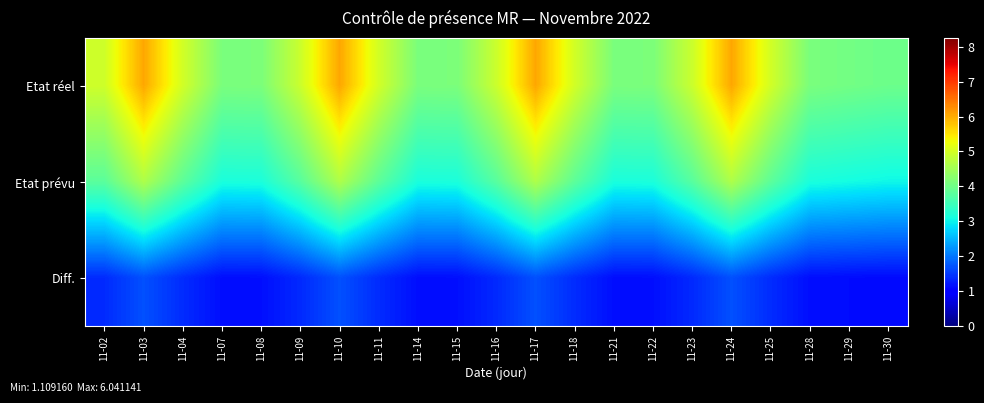

Between 11-08 and 11-18, which is larger?

11-18